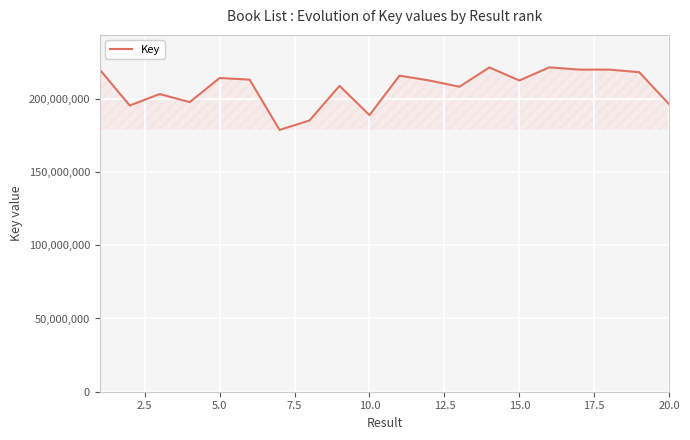

What is the smallest value displayed?

178753085